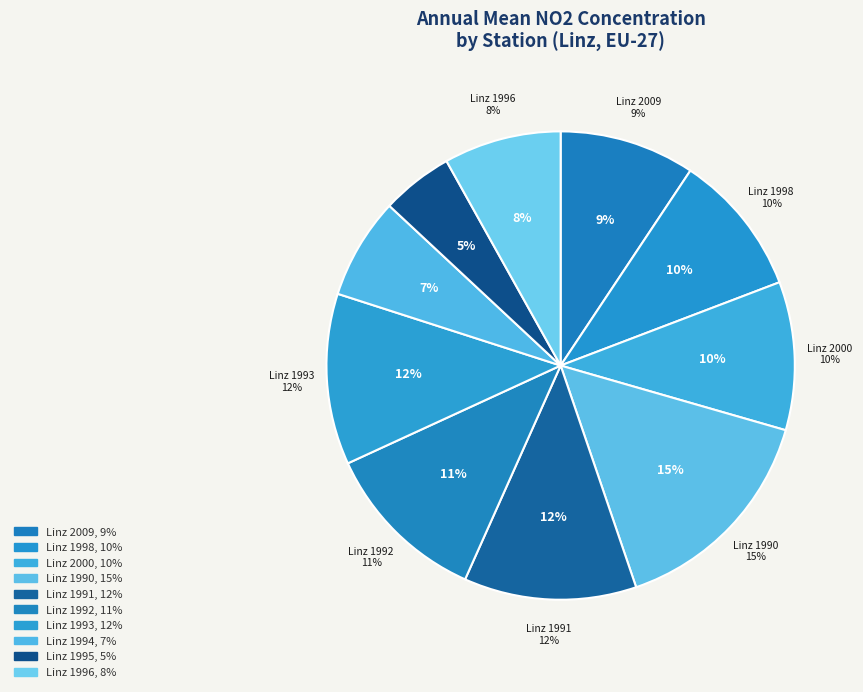

Which category has the smallest portion of the pie?

AT4S412 Linz 1995